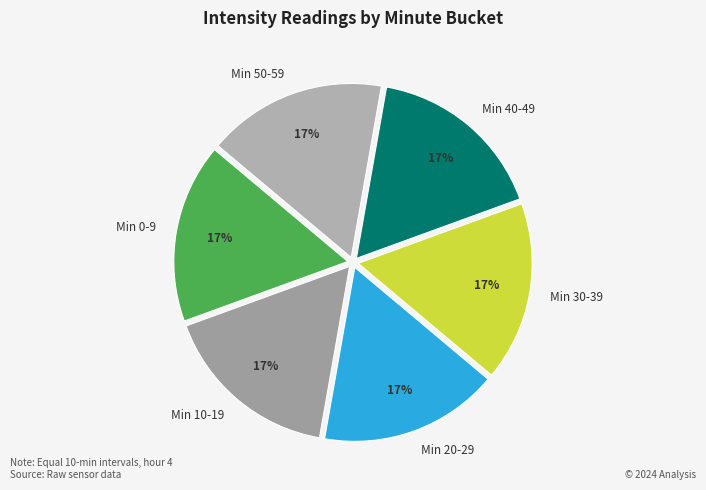

Is the sum of Min 50-59 and Min 30-39 greater than half?

No